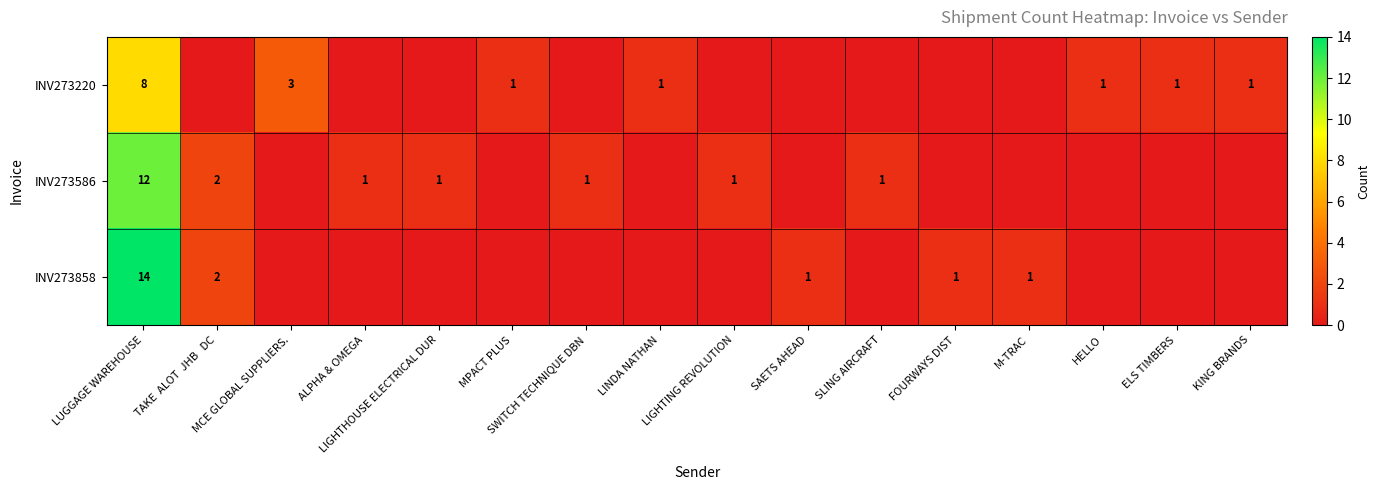

At which label does INV273586 reach its minimum?

MCE GLOBAL SUPPLIERS.